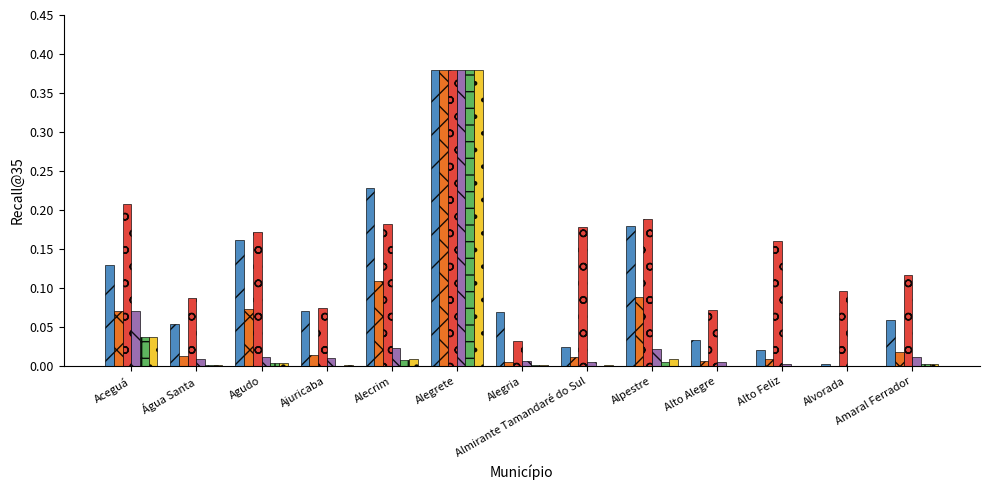

Which category has the highest value across all series?

Alegrete